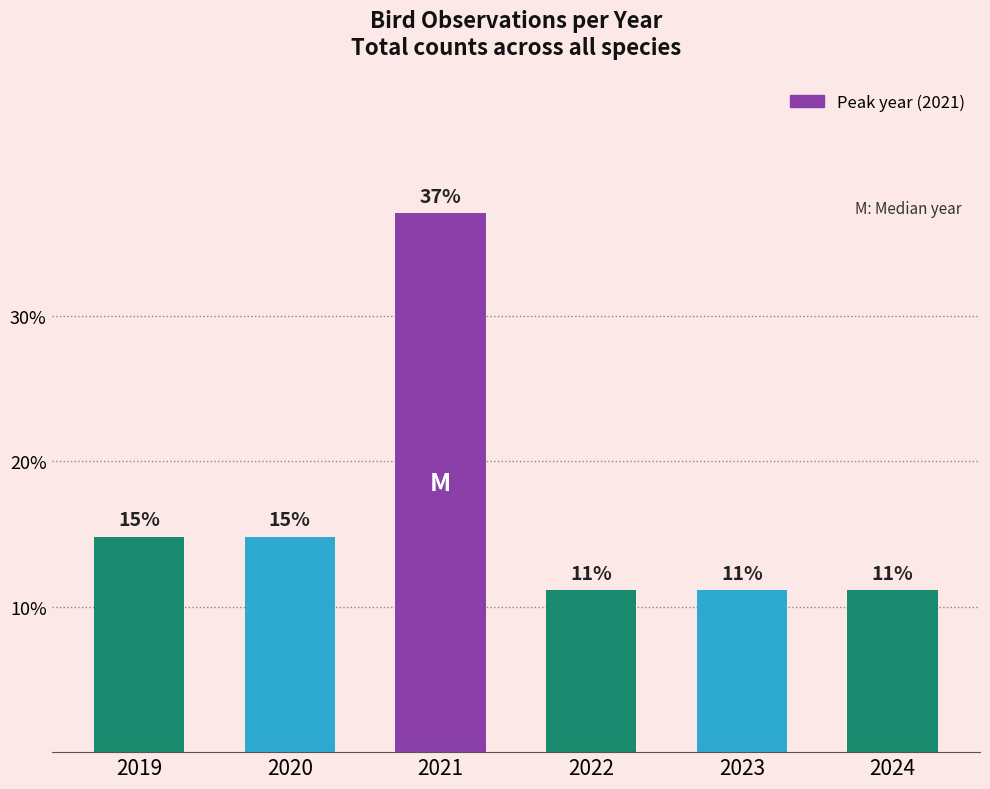

What is the change in value from 2021 to 2022?

-25.9